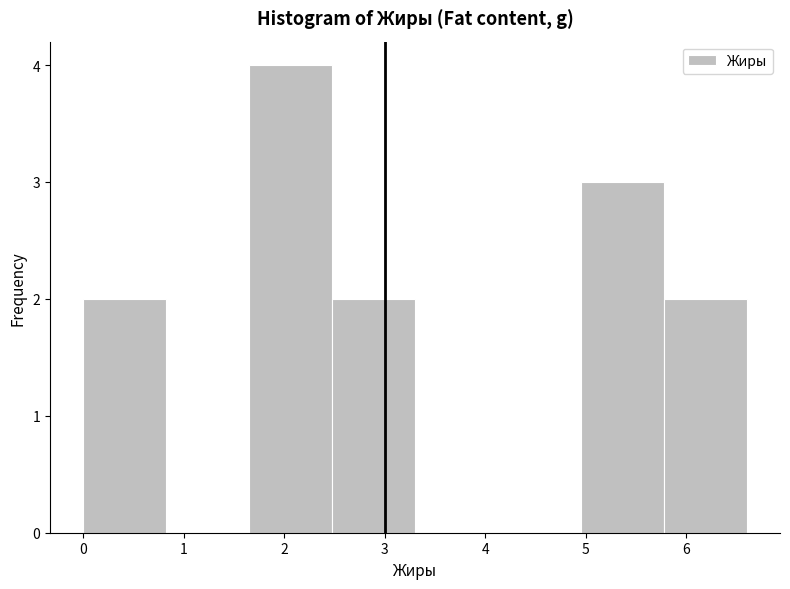

Which range on the x-axis has the tallest bar?

1.7 to 2.5